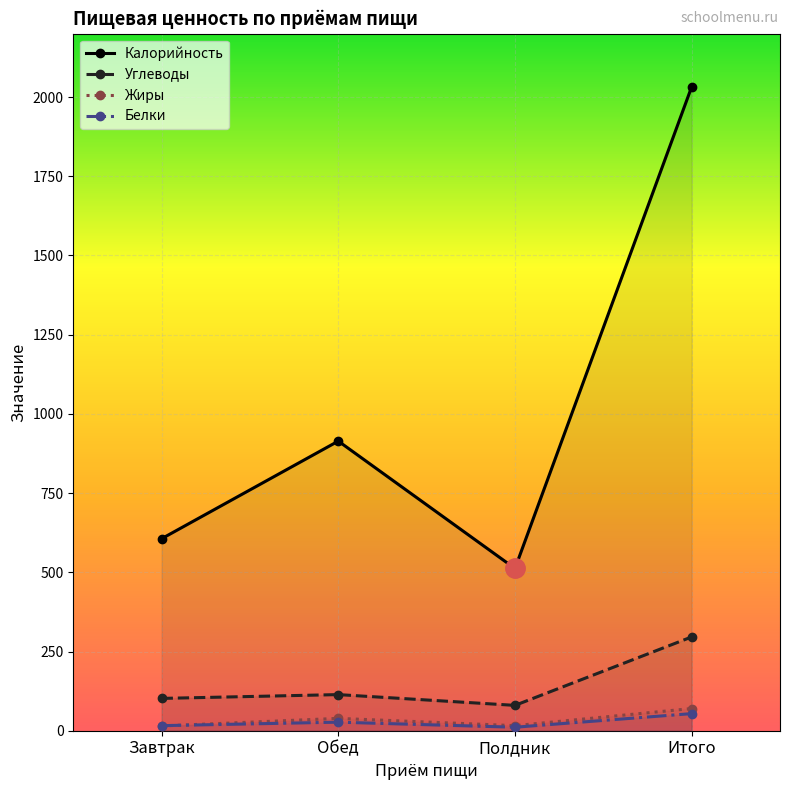

What is the spread (max minus min) of values at Итого?

1978